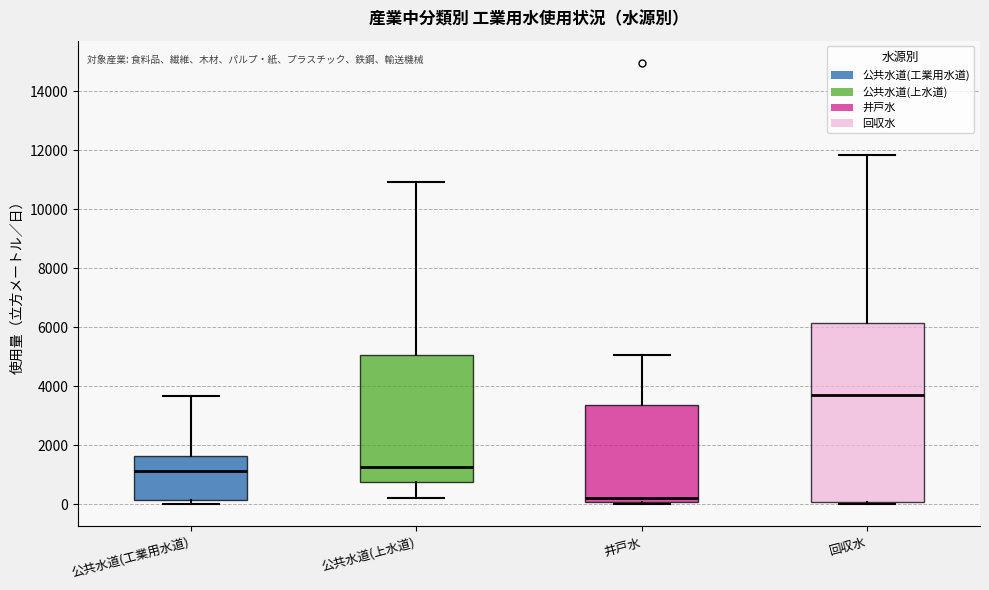

Where does the median line of the box for 公共水道(上水道) sit on the y-axis? The values are not printed on the chart, so give them approximately, as read against the axis.

1200